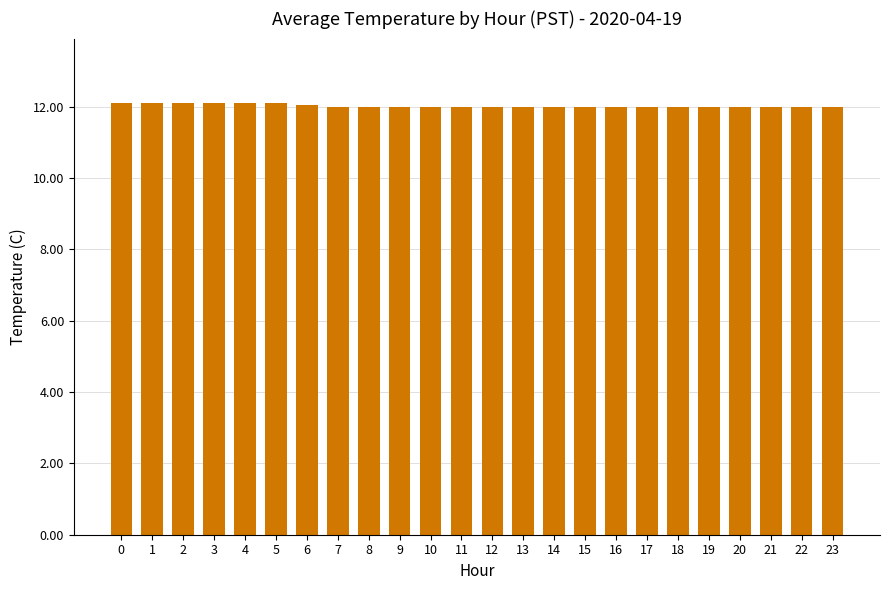

What is the ratio of the value at 22 to the value at 1?

1.0